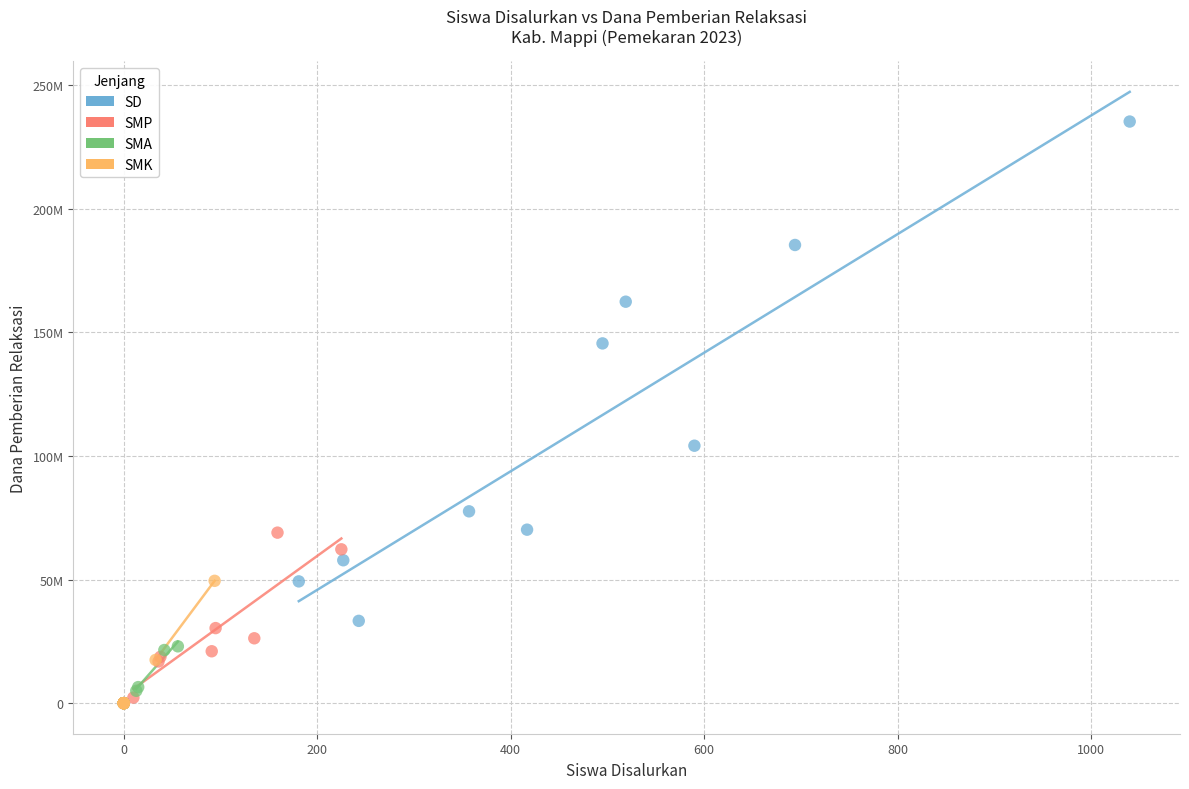

What are all the series names shown in the legend?

SD, SMP, SMA, SMK